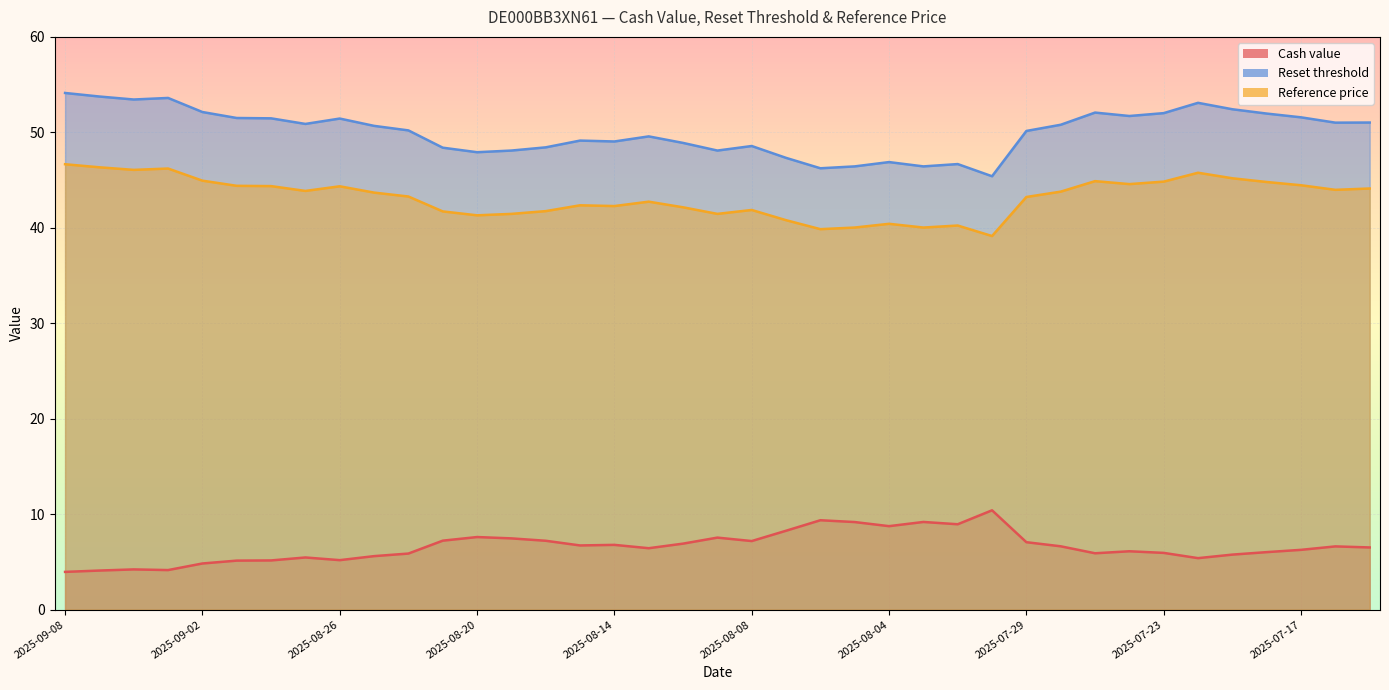

Which series has the largest total across all categories?

Reset threshold